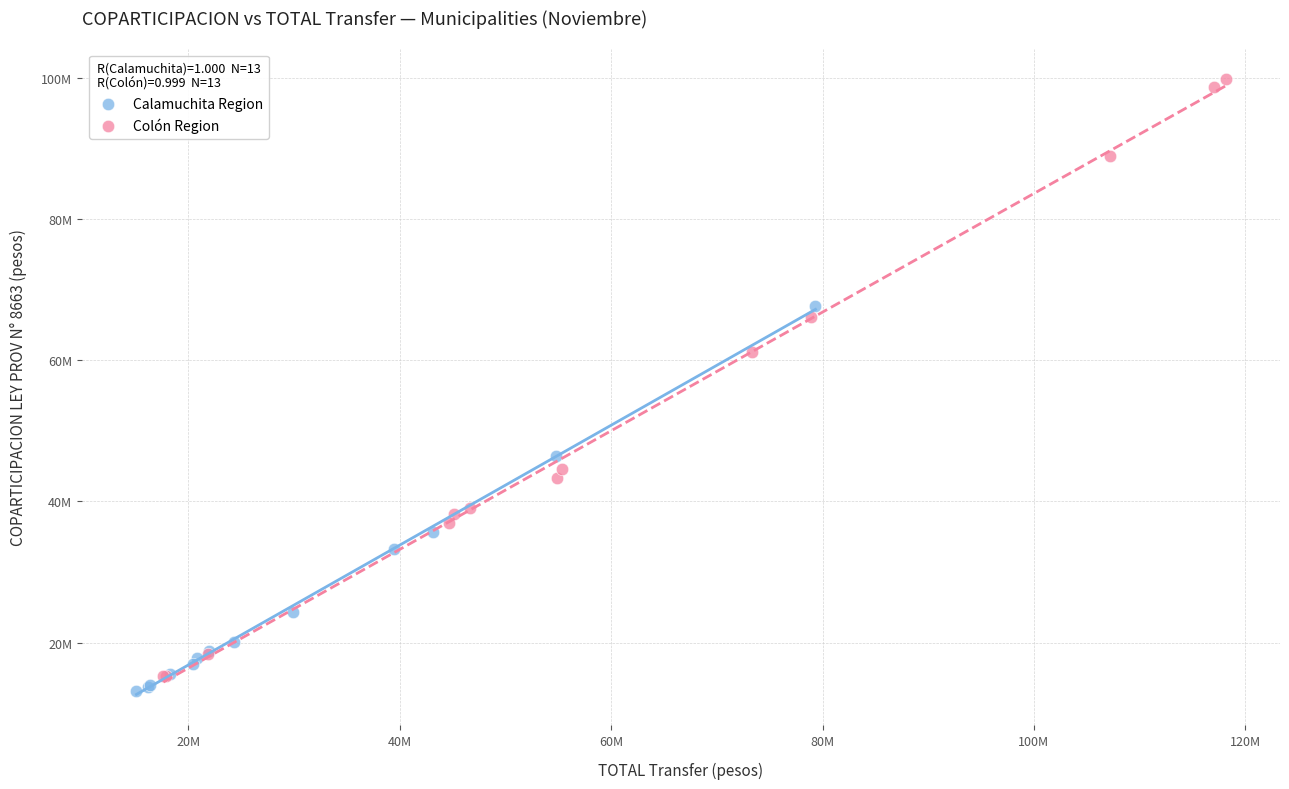

What are all the series names shown in the legend?

Calamuchita Region, Colón Region